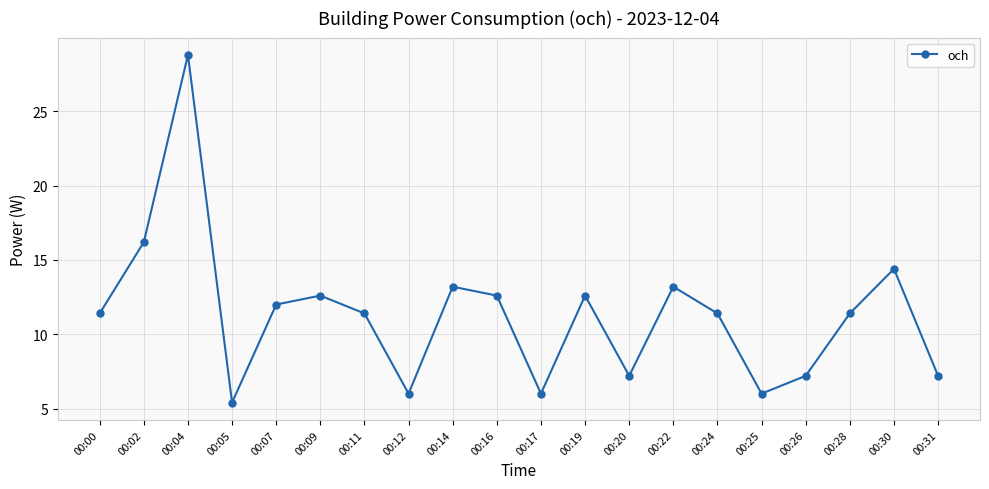

What is the change in value from 00:19 to 00:30?

+1.8